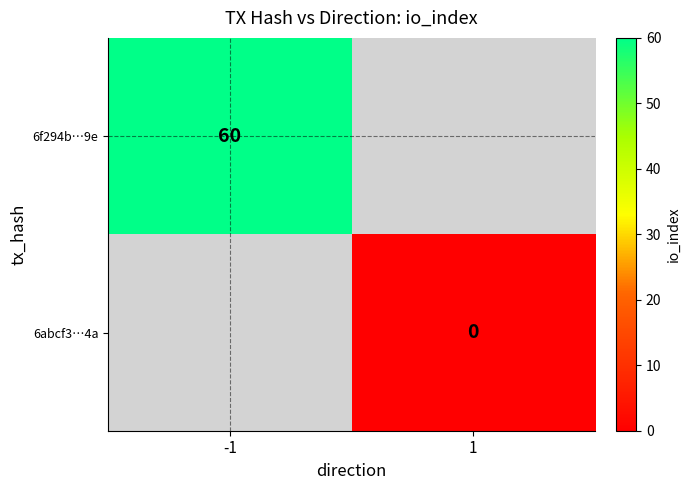

Is it true that 6f294b…9e equals 99.9 at -1?

False